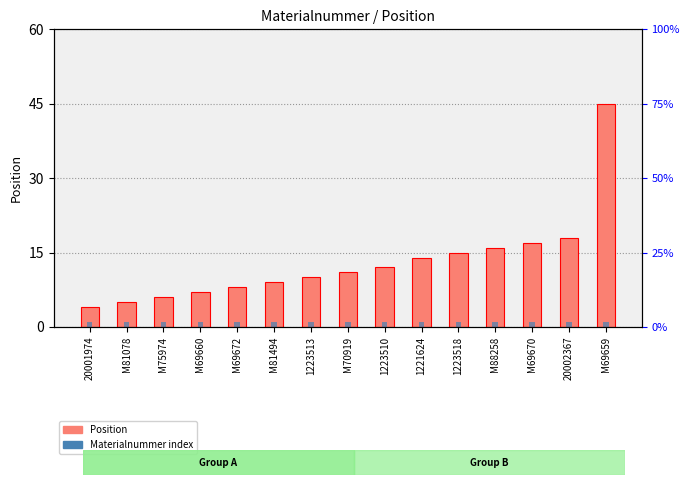

The Position series shows 7 at M81078. True or false?

False